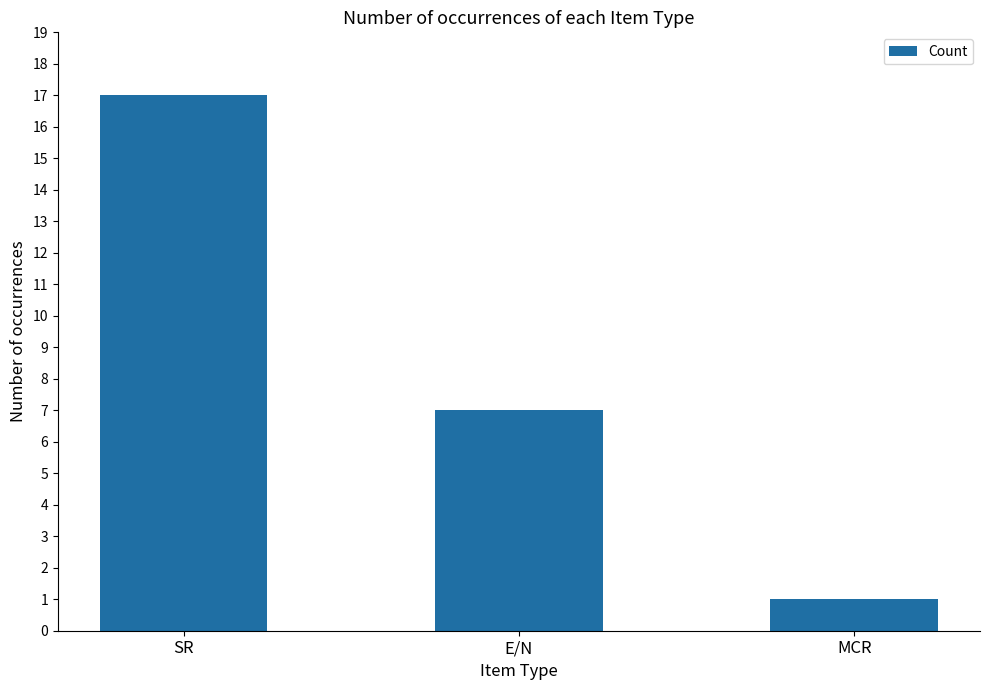

List the labels in order of value, largest first.

SR, E/N, MCR